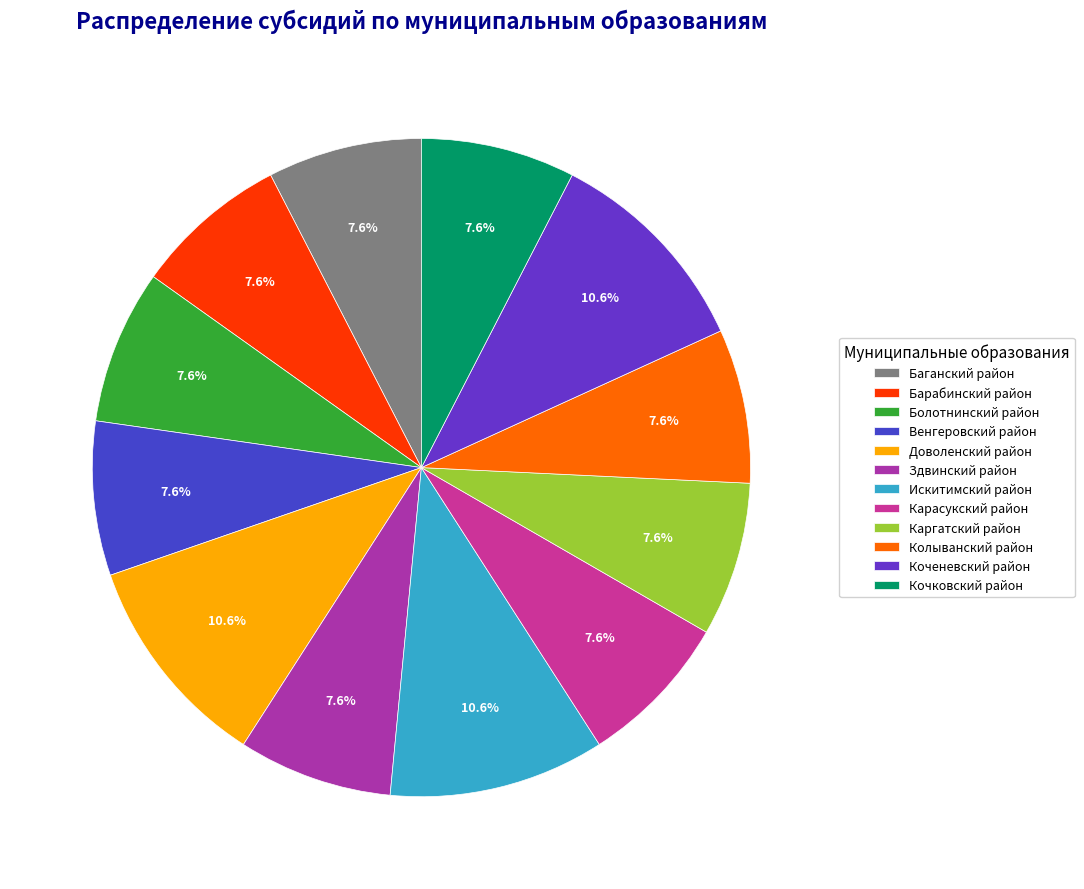

Count the number of slices in the pie.

12